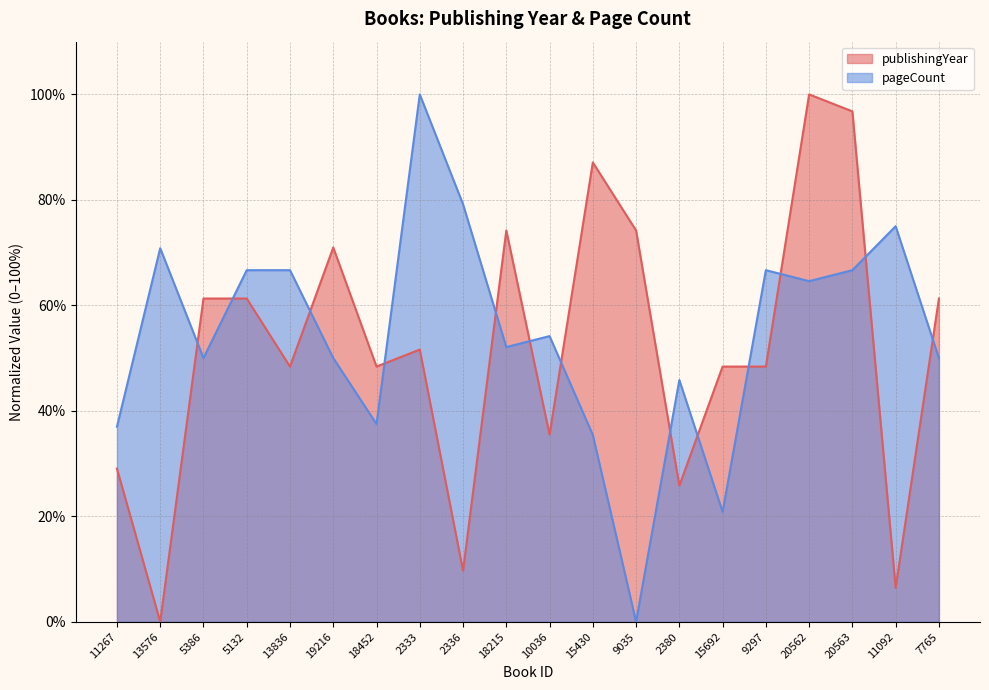

List the series in order of their peak value, highest first.

publishingYear, pageCount